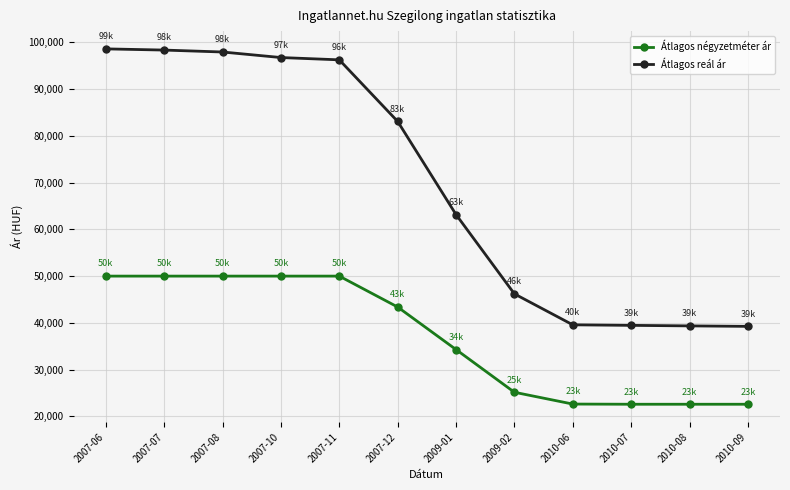

Is the value of Átlagos négyzetméter ár at 2010-06 greater than the value of Átlagos reál ár at 2010-08?

No